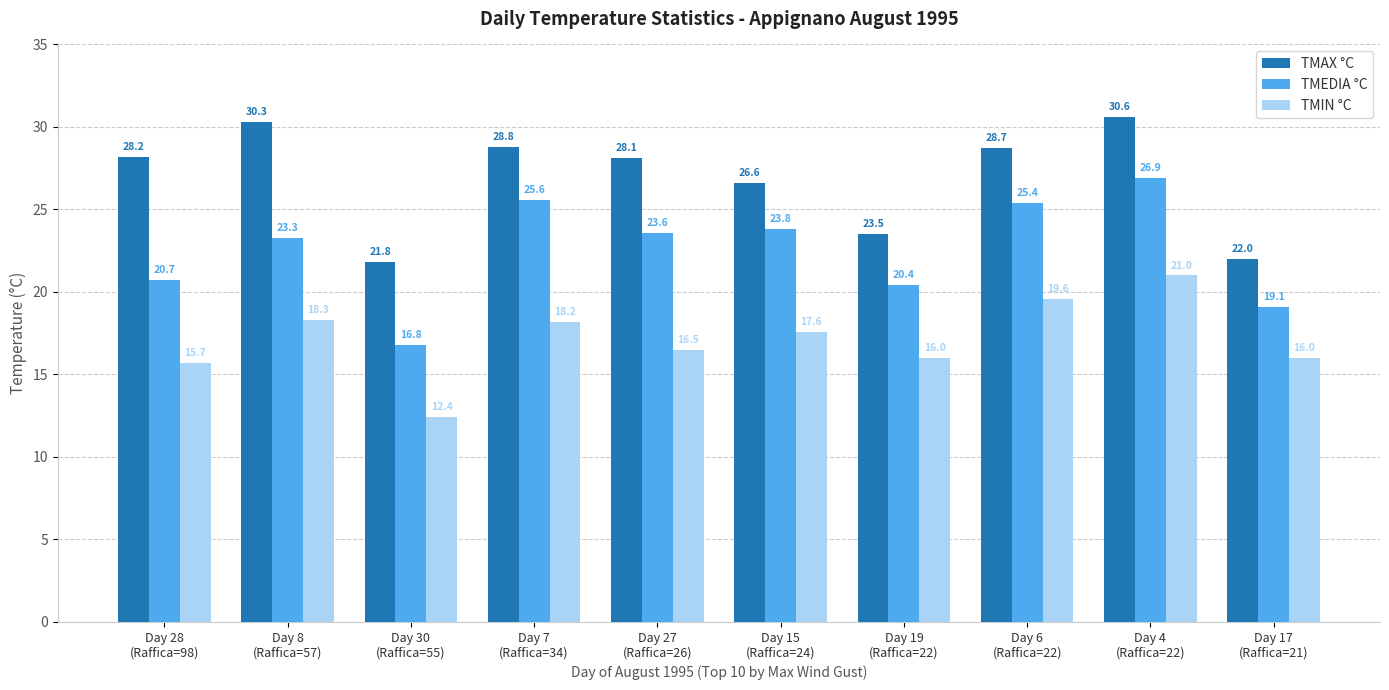

What is the label of the 4th bar from the left?

Day 7
(Raffica=34)